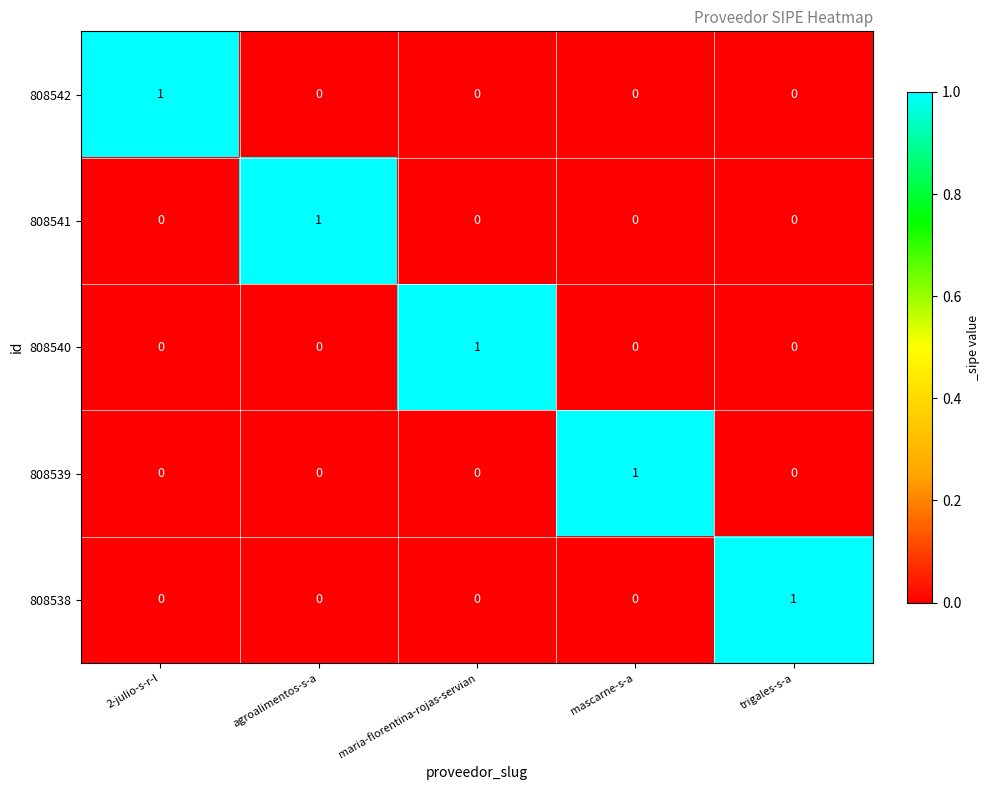

At how many categories does at least one series exceed 0?

5